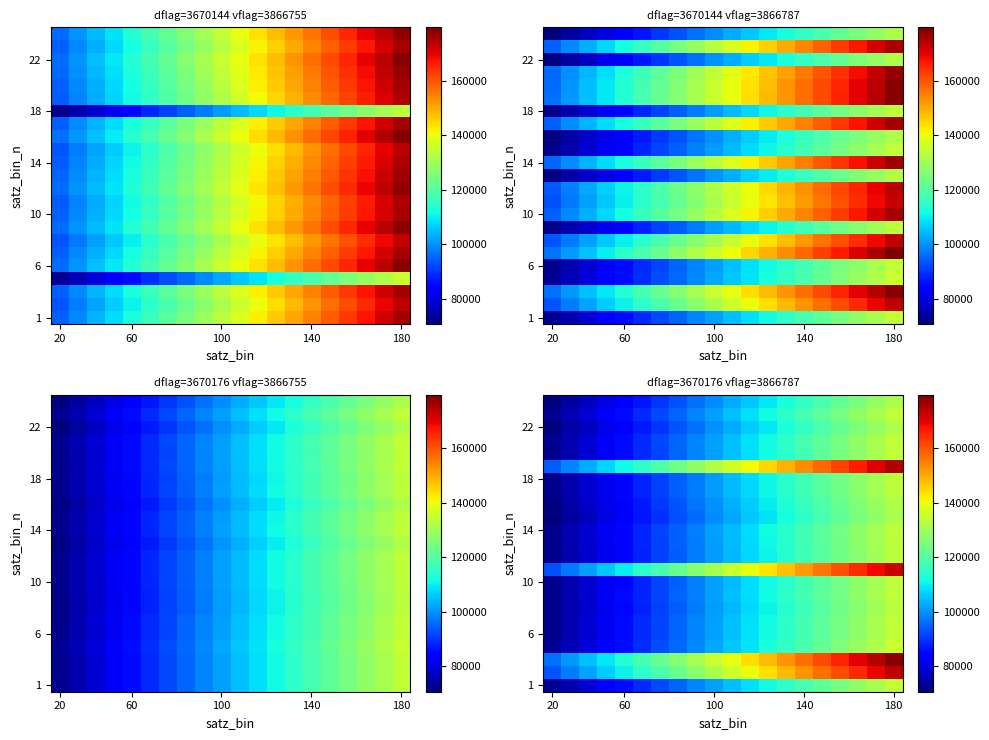

At how many categories does at least one series exceed 123877?

13